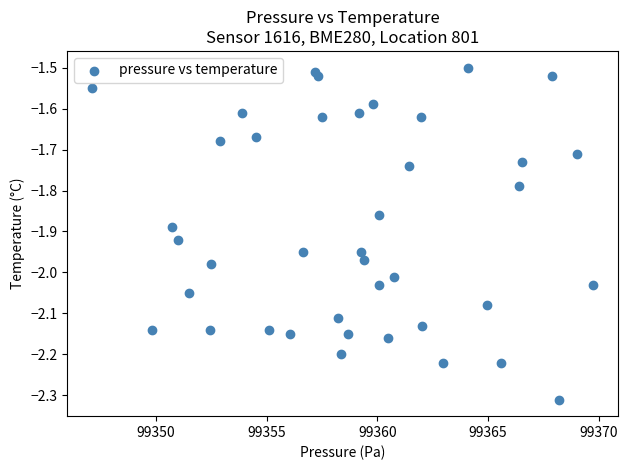

What is the range of Y values (max minus min)?

0.8